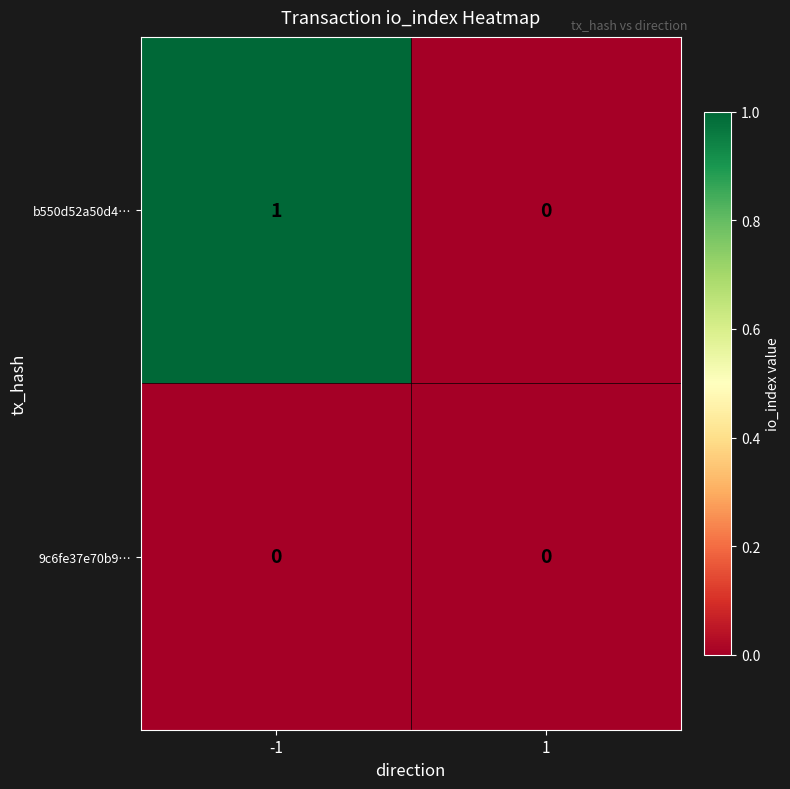

Rank the series at -1 from lowest to highest value.

9c6fe37e70b9…, b550d52a50d4…